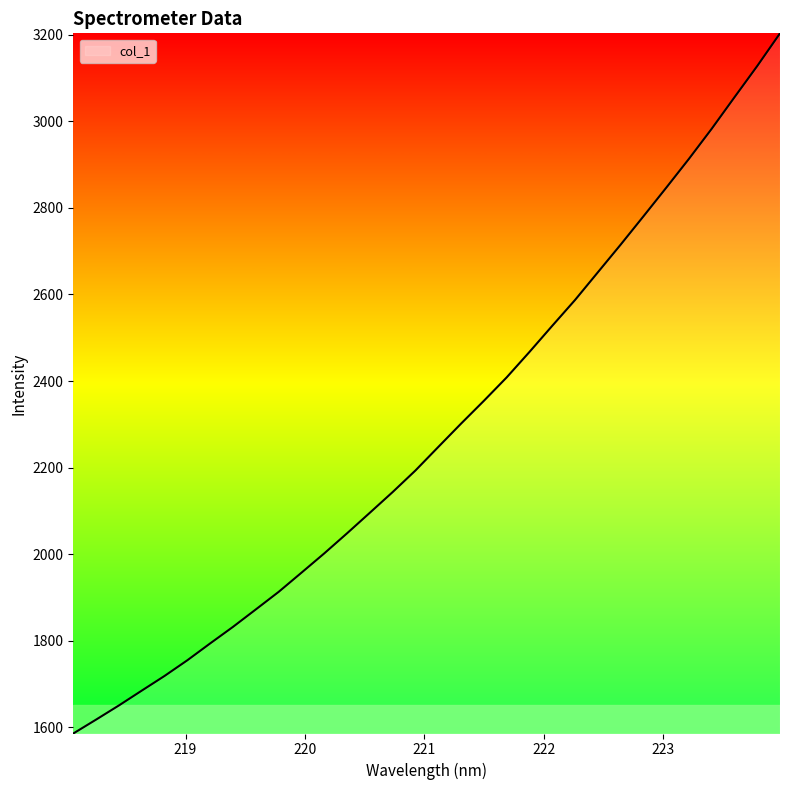

What is the minimum value shown in the chart?

1586.0